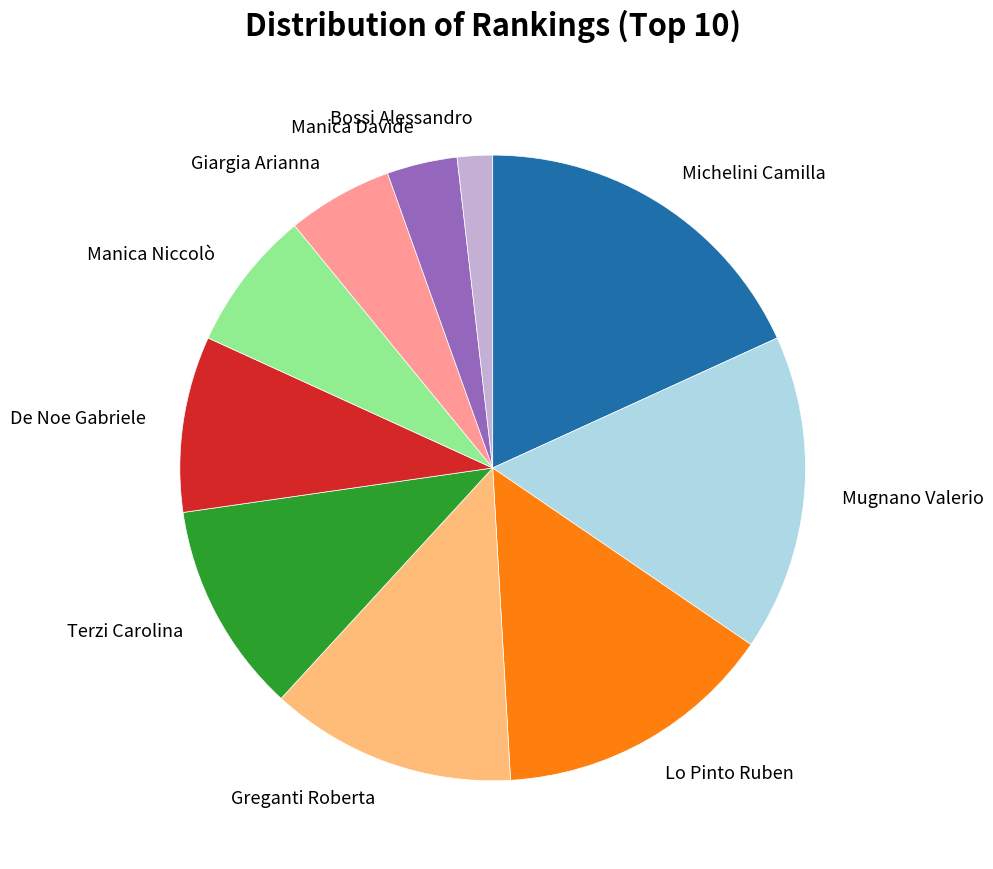

How many segments does this pie chart have?

10